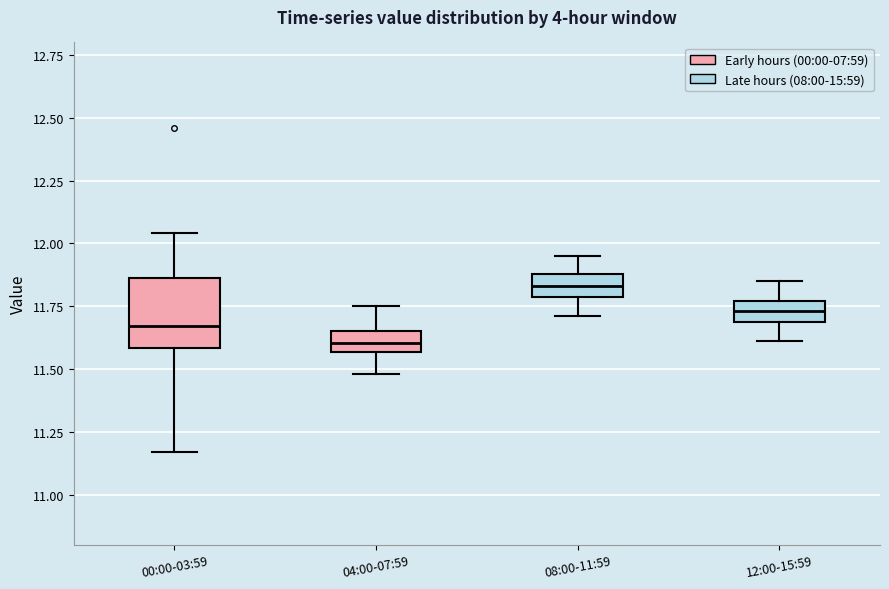

Which box is the tallest, from its lower edge to its upper edge?

00:00-03:59